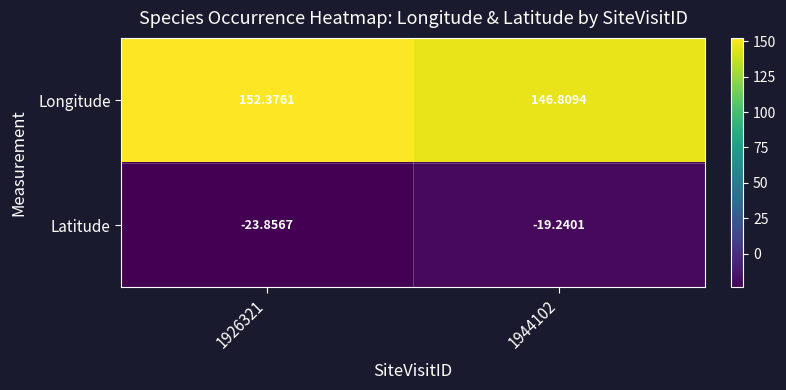

List the series in order of their peak value, highest first.

Longitude, Latitude